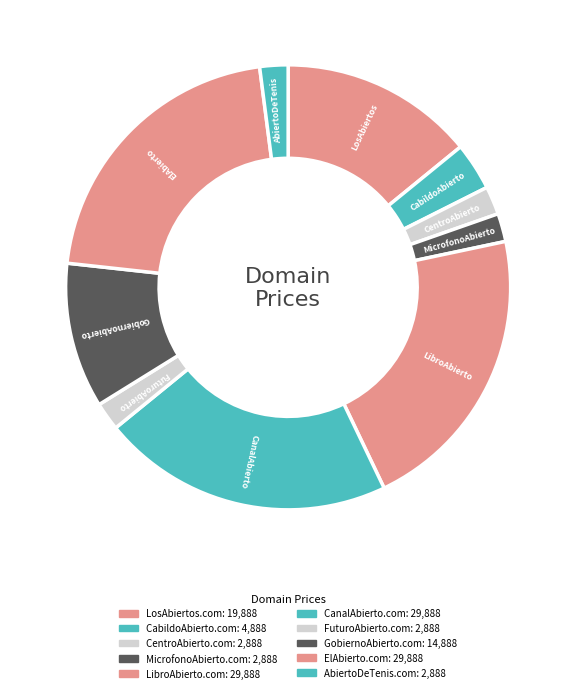

To the nearest percent, what percentage of the pie is CabildoAbierto.com?

3%